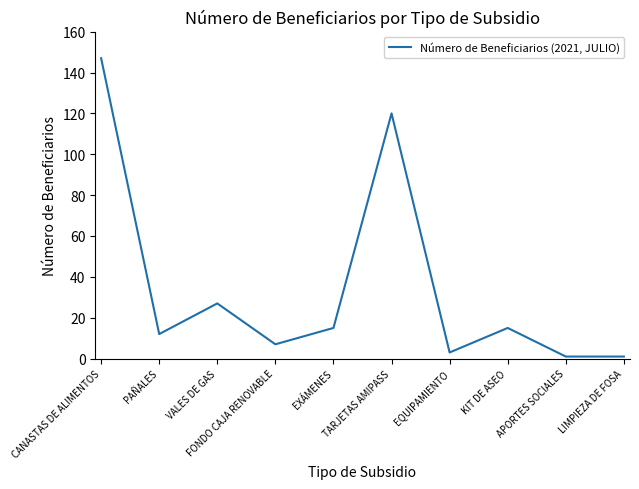

What position from the right is FONDO CAJA RENOVABLE?

7